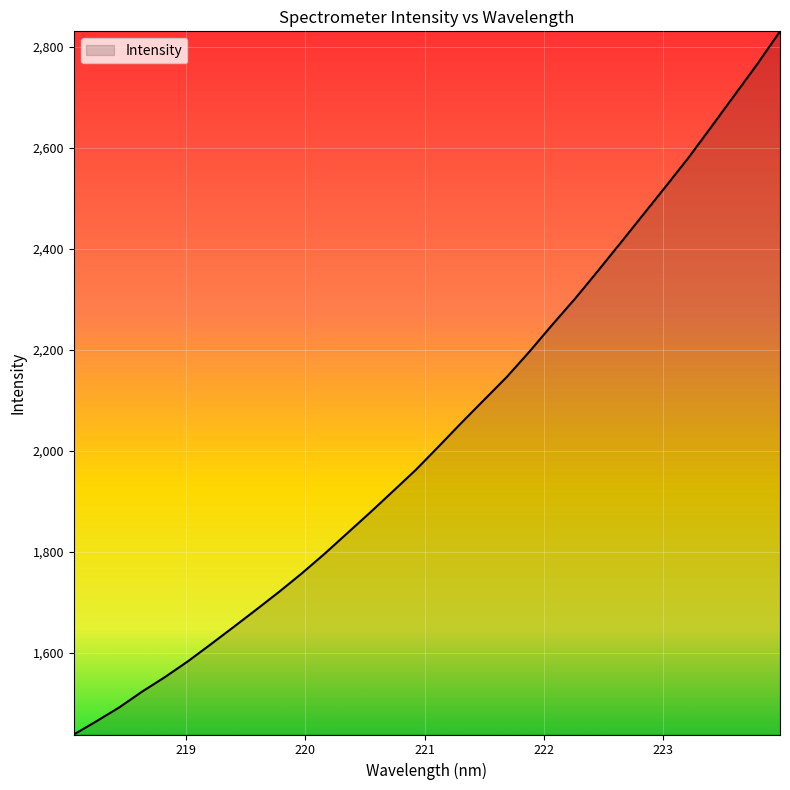

What is the smallest value displayed?

1438.7